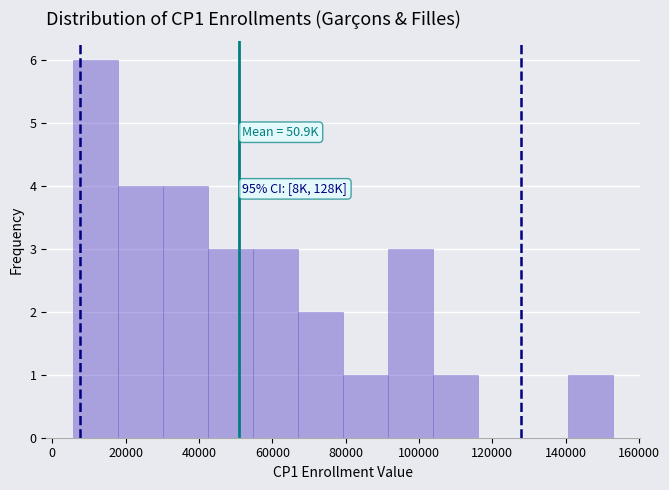

Over which range of the x-axis is the bar tallest?

6000 to 18000